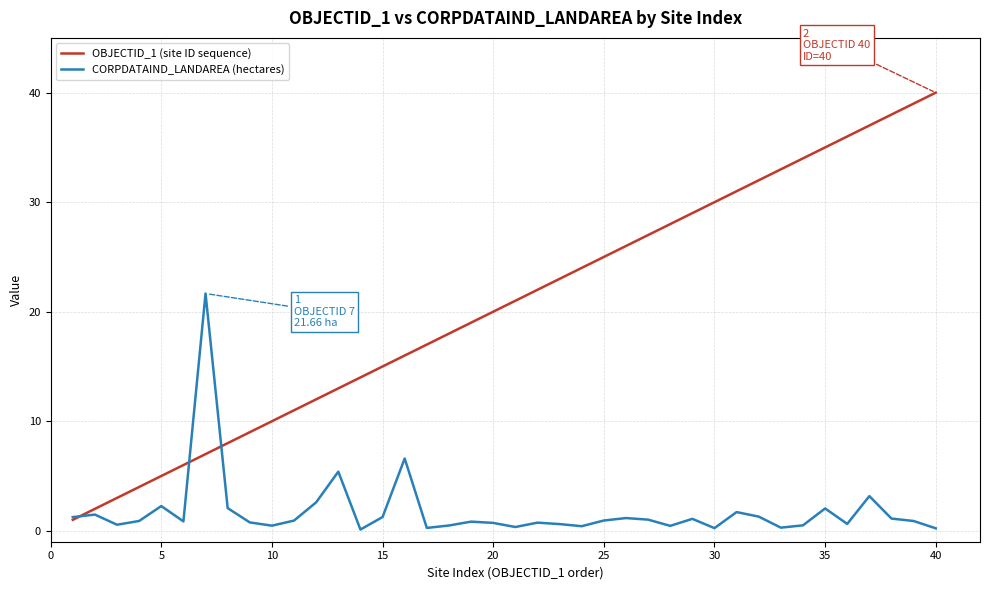

What is the difference between the second highest and second lowest values in the CORPDATAIND_LANDAREA (hectares) series?

6.4